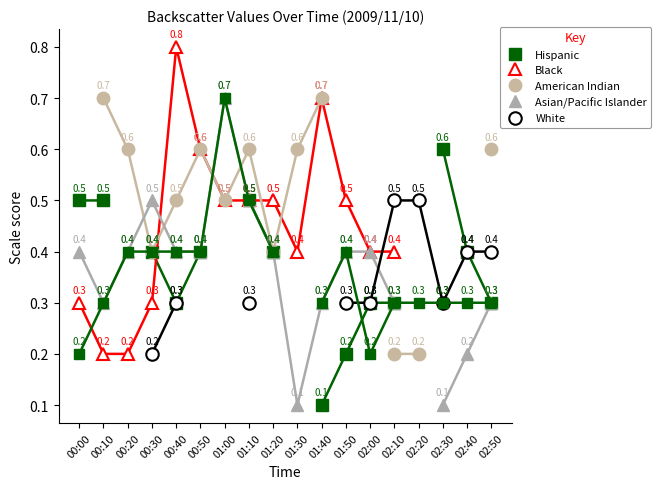

Which series has the largest range (max minus min)?

Black